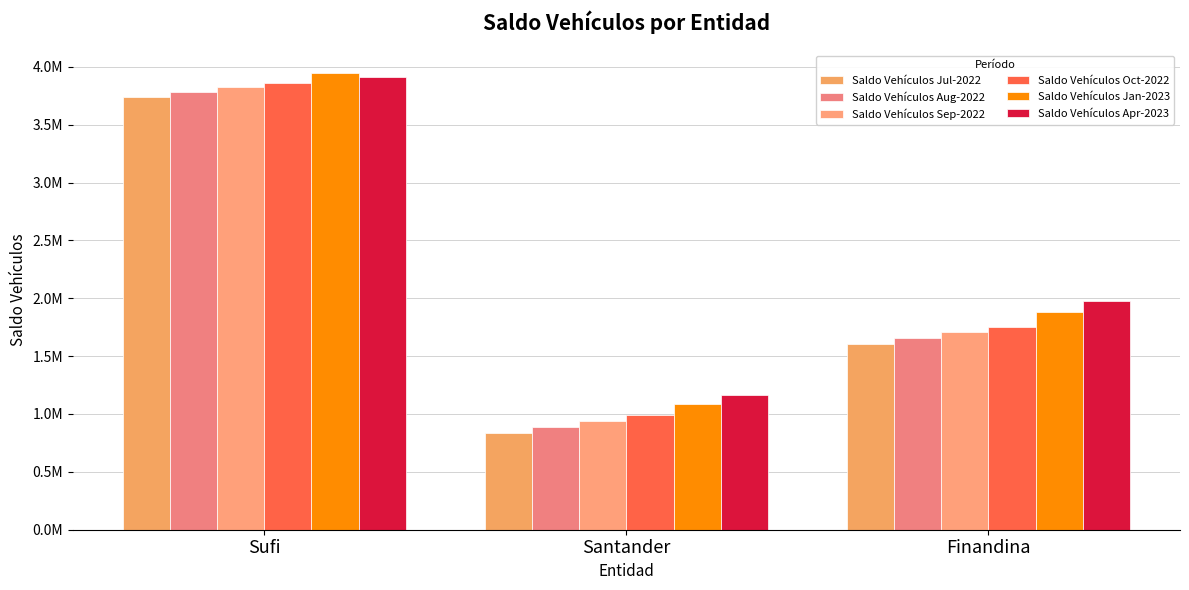

Are the bars grouped side by side (vs. stacked)?

Yes